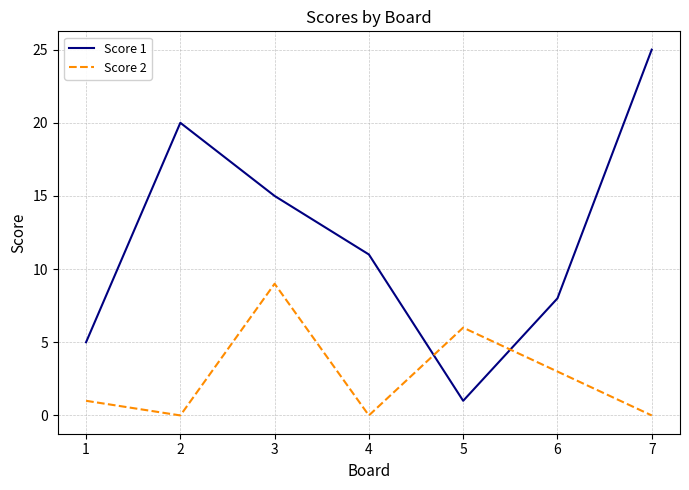

How many times do Score 1 and Score 2 cross each other?

2